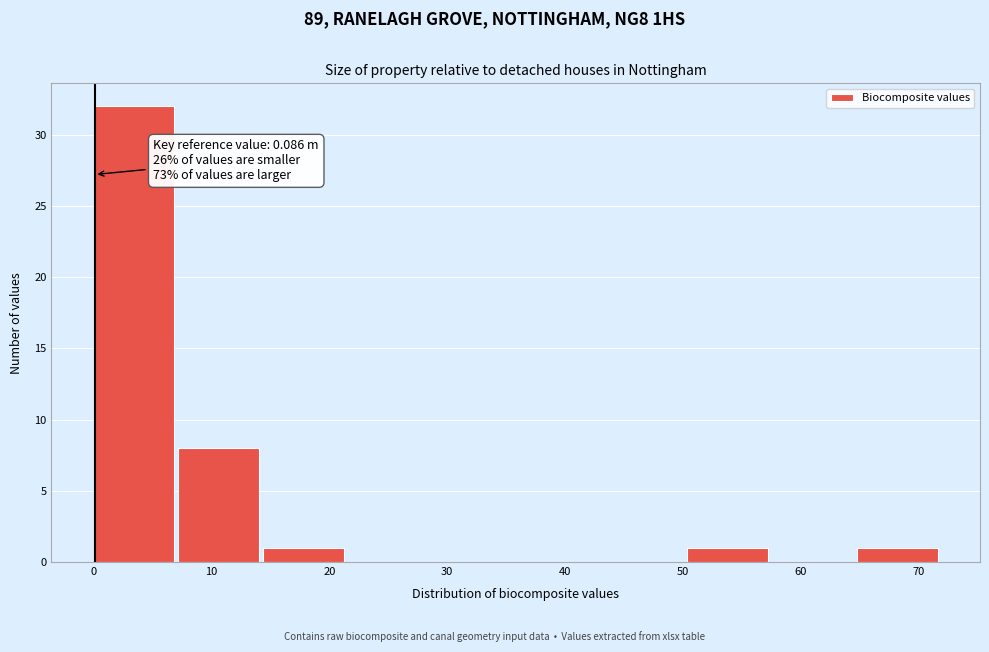

Which range on the x-axis has the tallest bar?

0 to 7